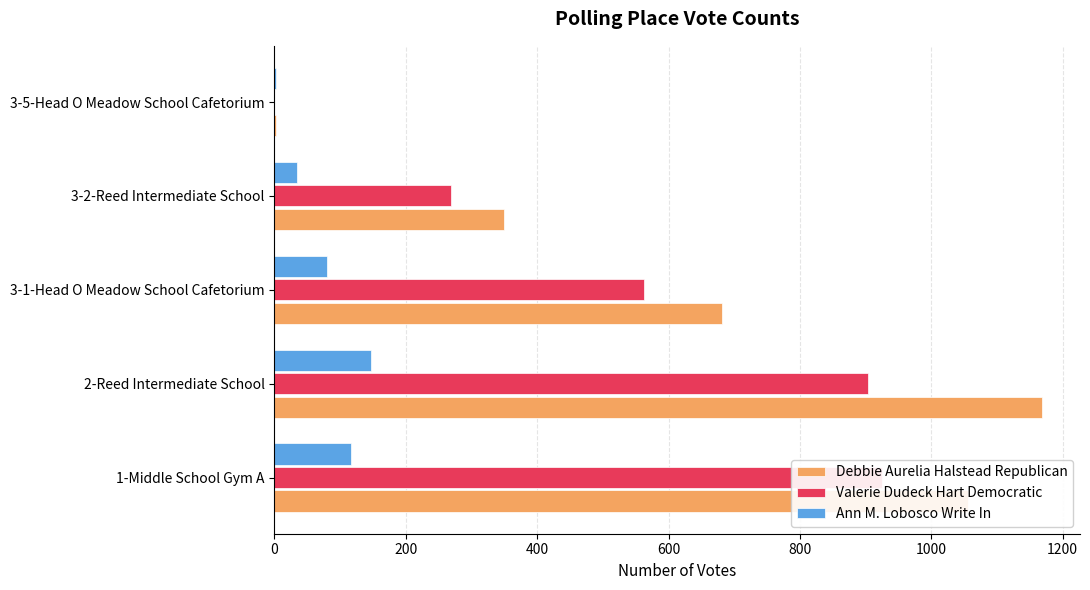

True or false: Valerie Dudeck Hart Democratic has a value of 588 at 3-5-Head O Meadow School Cafetorium.

False